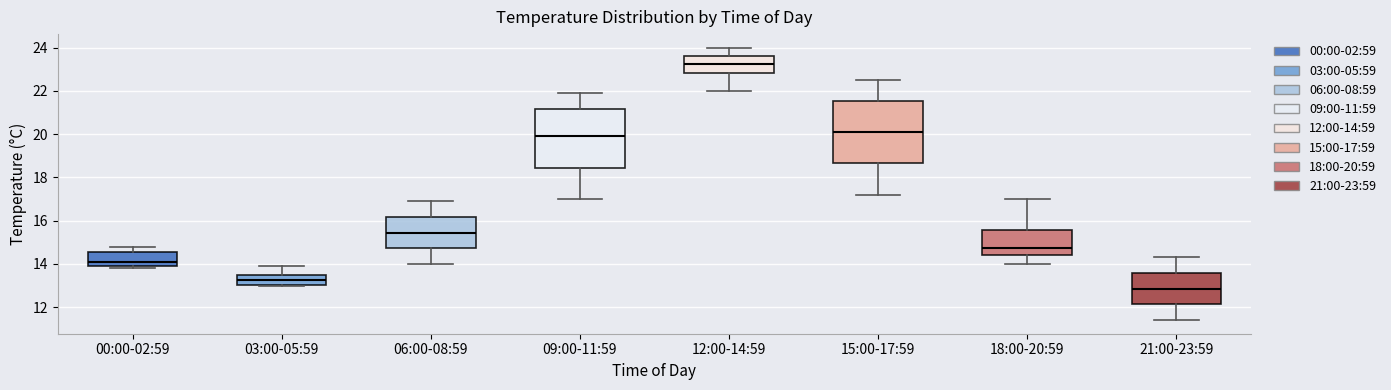

Where does the upper whisker of the box for 06:00-08:59 end on the y-axis? The values are not printed on the chart, so give them approximately, as read against the axis.

17.0